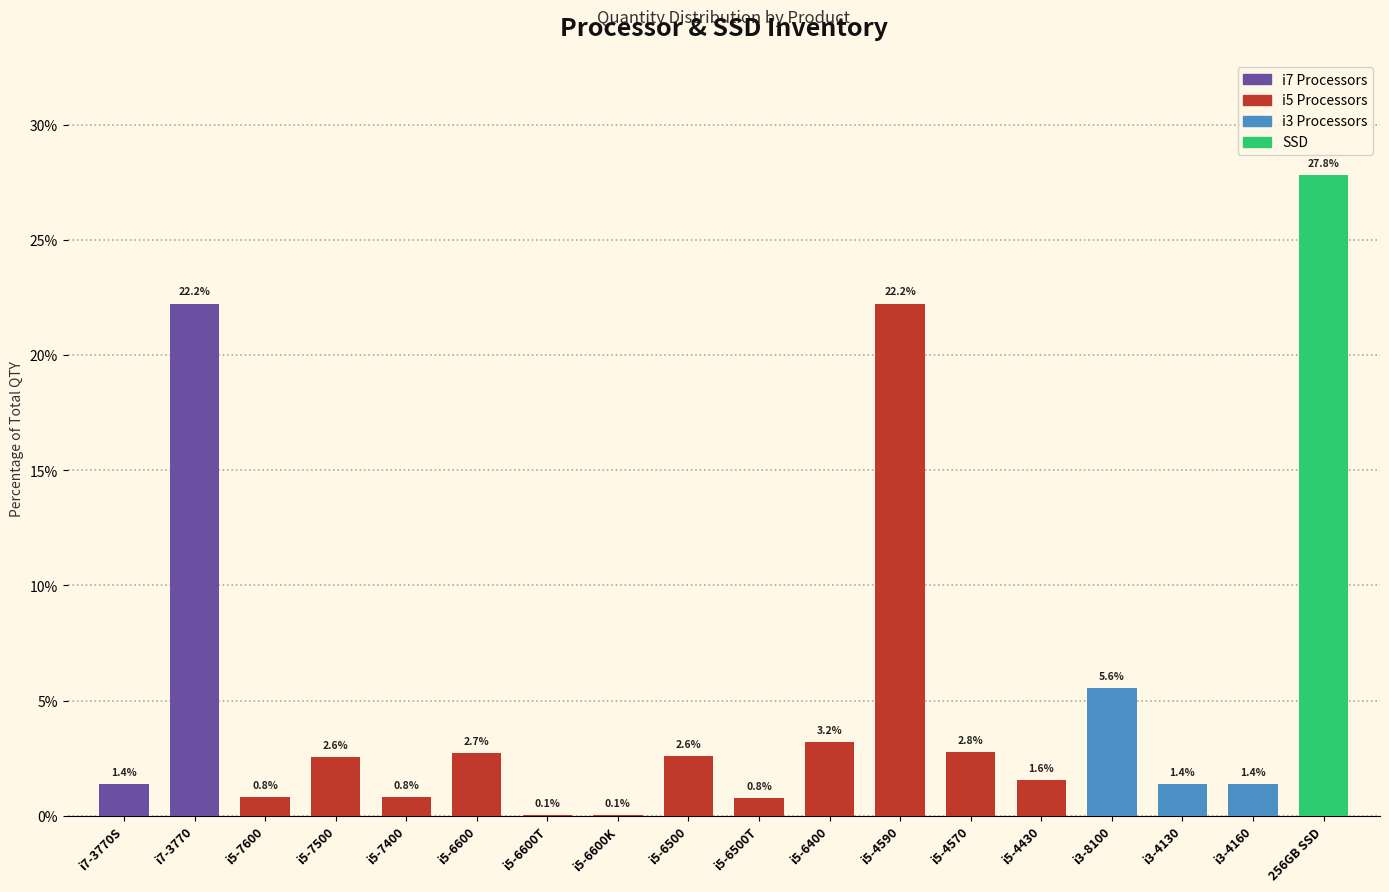

Reading left to right, list all the values displayed in this chart.

i7-3770S=1.4	i7-3770=22.2	i5-7600=0.8	i5-7500=2.6	i5-7400=0.8	i5-6600=2.7	i5-6600T=0.1	i5-6600K=0.1	i5-6500=2.6	i5-6500T=0.8	i5-6400=3.2	i5-4590=22.2	i5-4570=2.8	i5-4430=1.6	i3-8100=5.6	i3-4130=1.4	i3-4160=1.4	256GB SSD=27.8